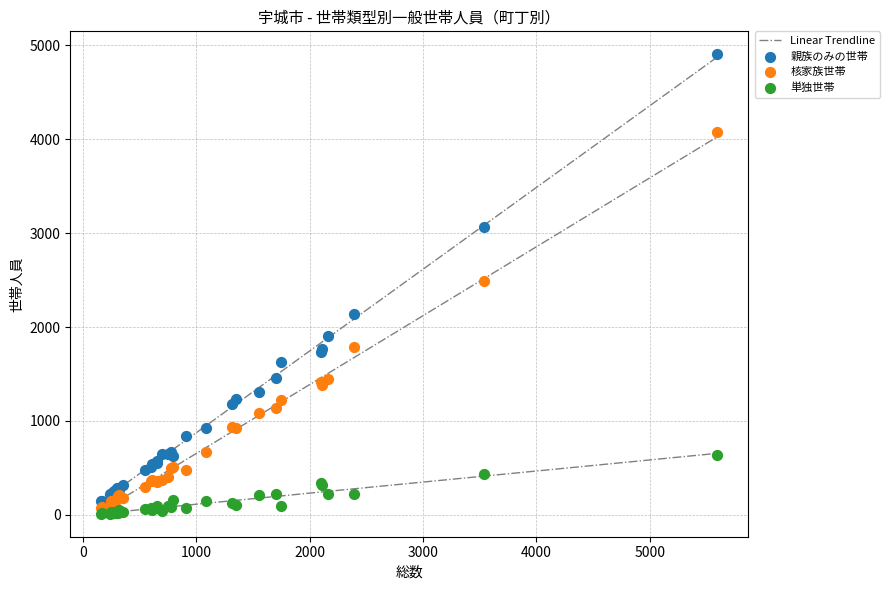

In the 核家族世帯 series, what Y value is closest to 2074?

1790